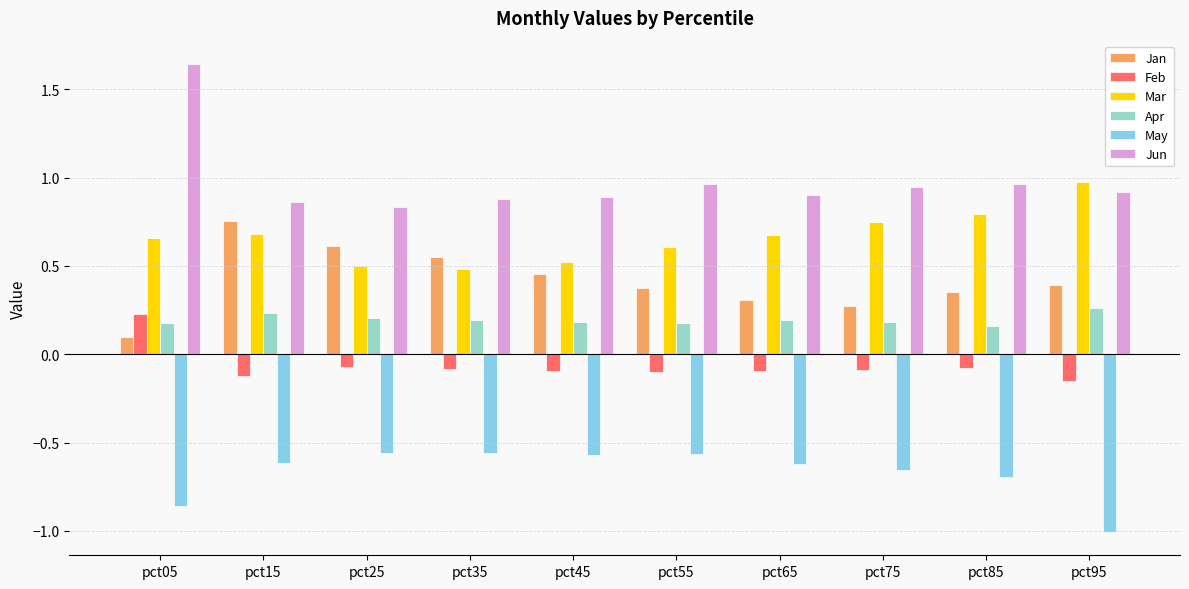

Is the value of Apr at pct65 greater than the value of Feb at pct15?

Yes